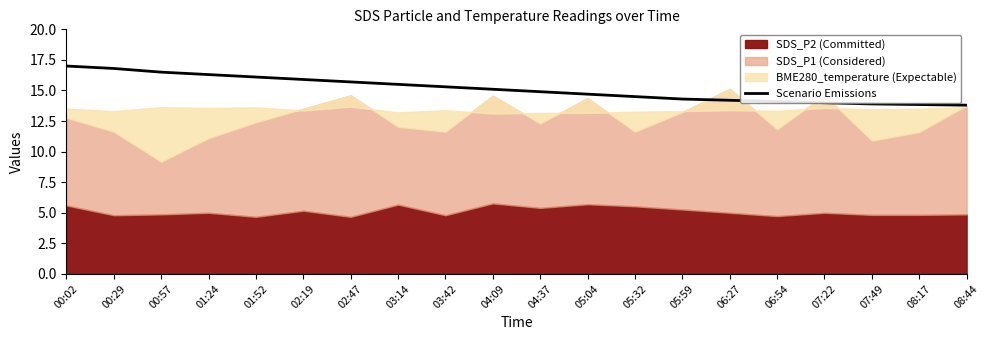

Reading left to right, what are all the values shown in this chart?

17.0	16.8	16.5	16.3	16.1	15.9	15.7	15.5	15.3	15.1	14.9	14.7	14.5	14.3	14.2	14.1	14.0	13.9	13.8	13.8